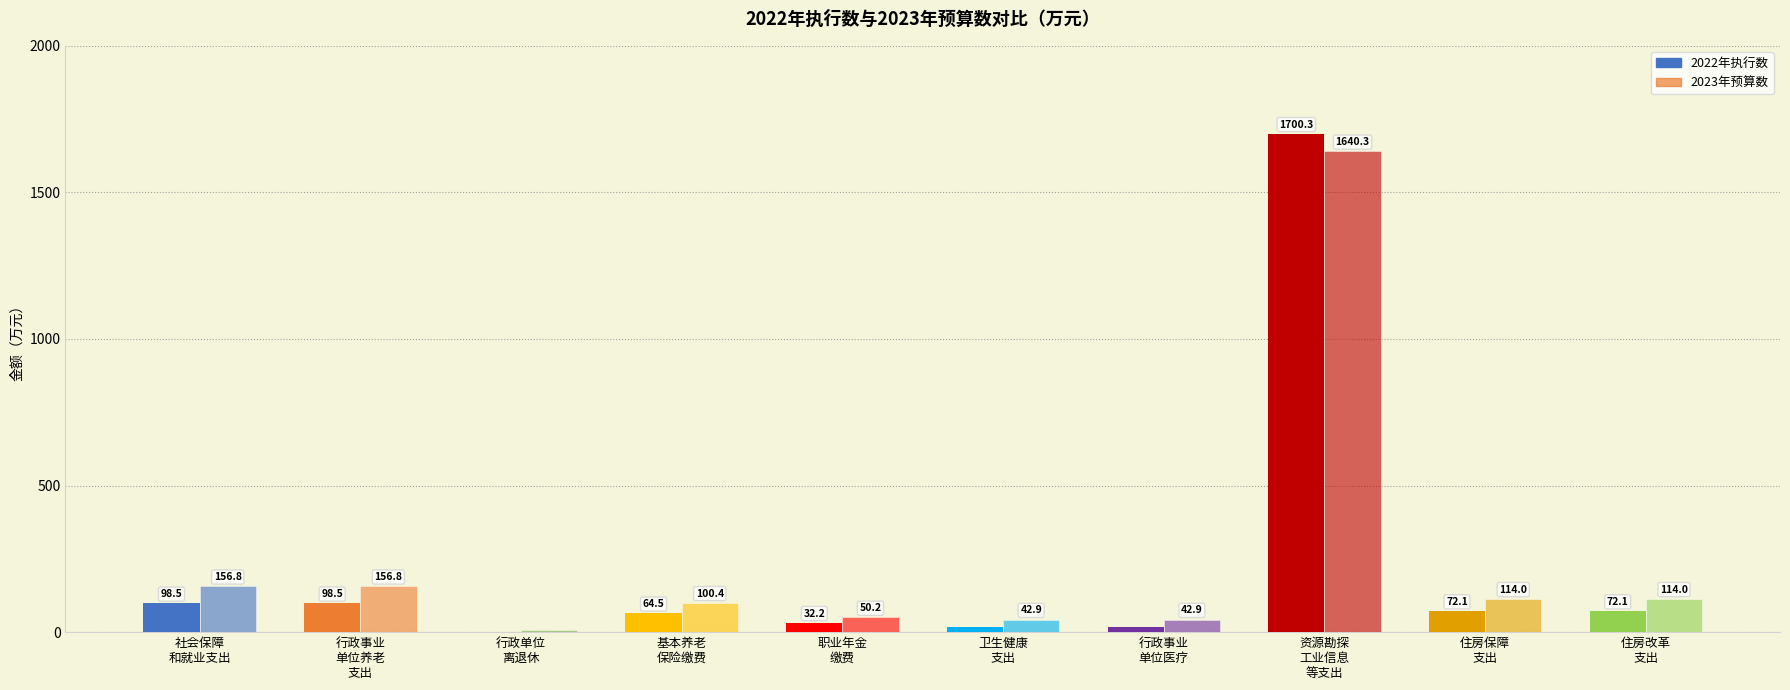

What is the difference between the second highest and minimum values in the 2022年执行数 series?

96.8